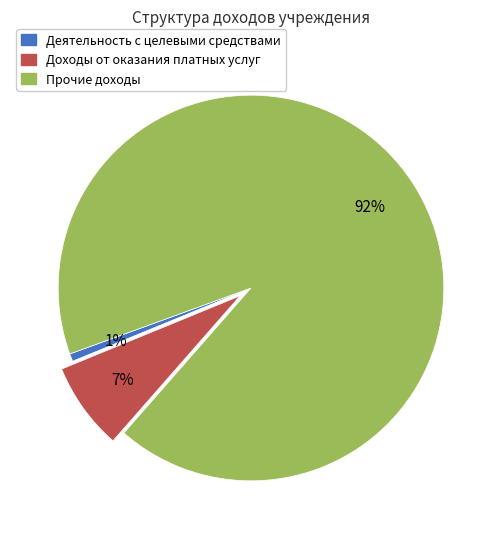

What is the majority slice?

Прочие доходы